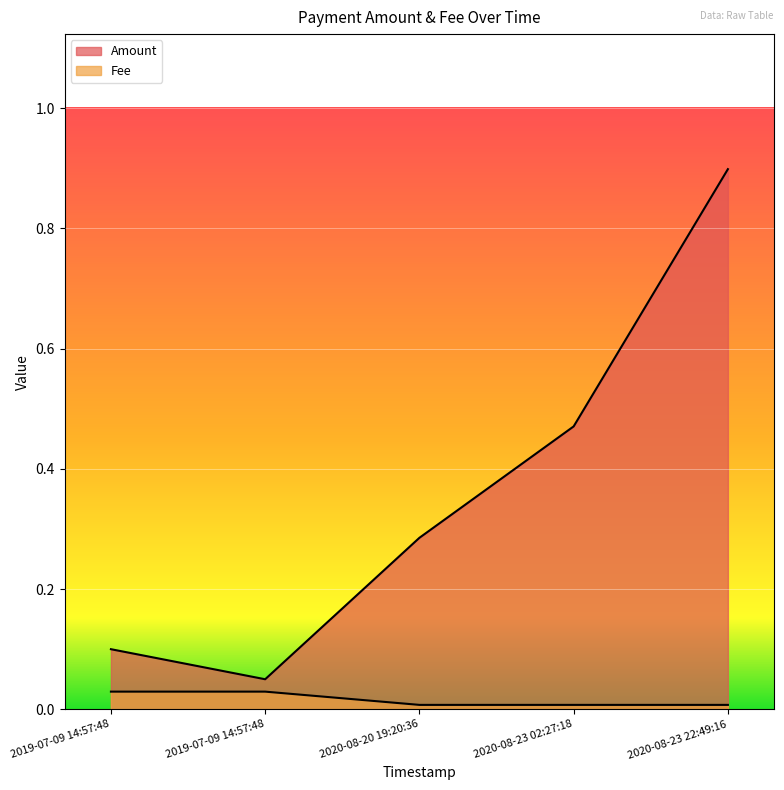

True or false: Amount and Fee cross at least once.

False